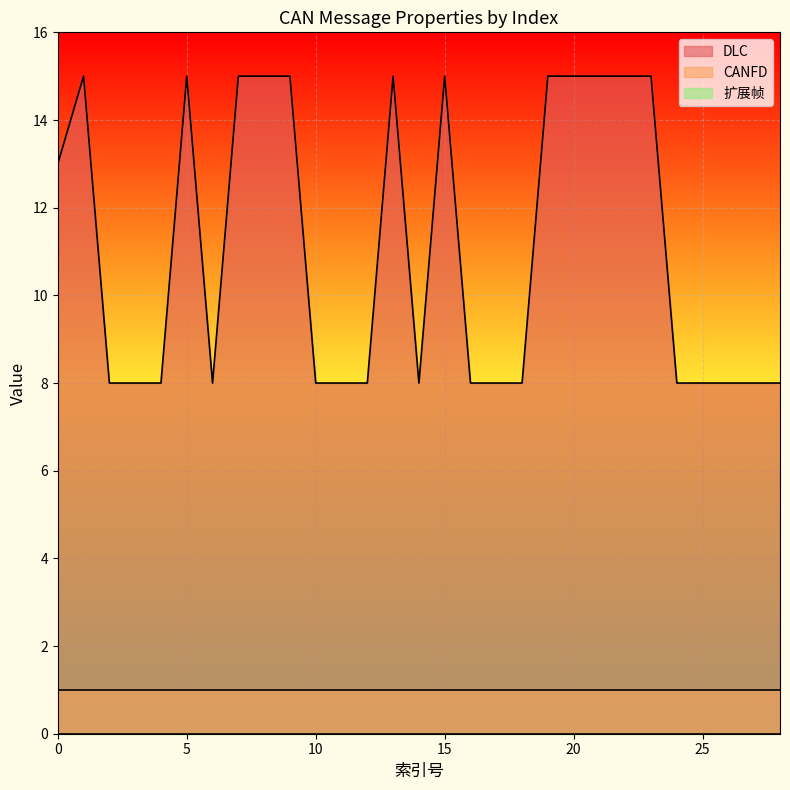

Which label corresponds to the largest value in the chart?

1